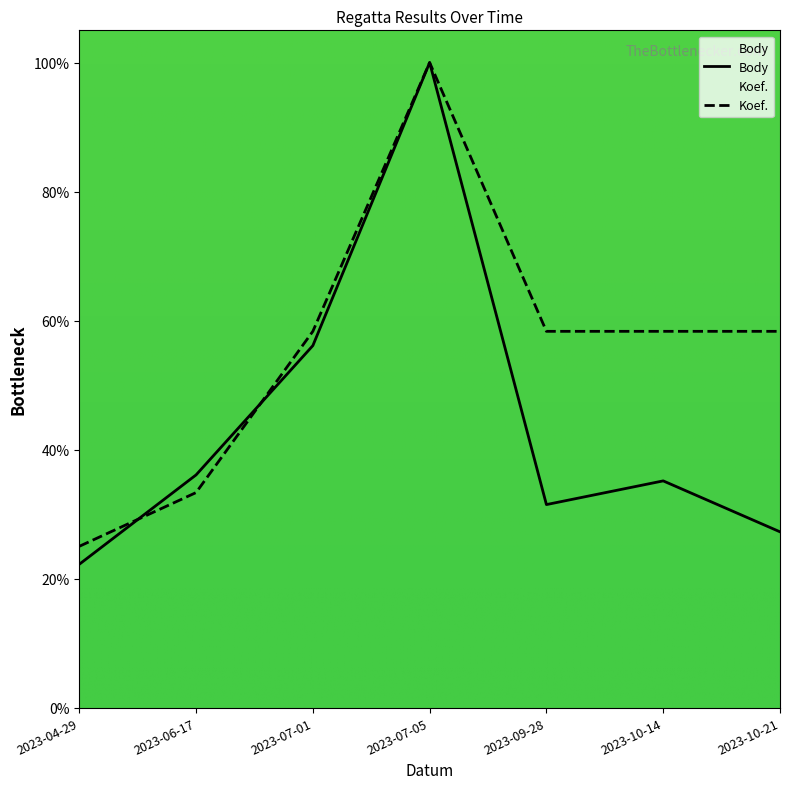

What is the greatest value displayed?

100.0